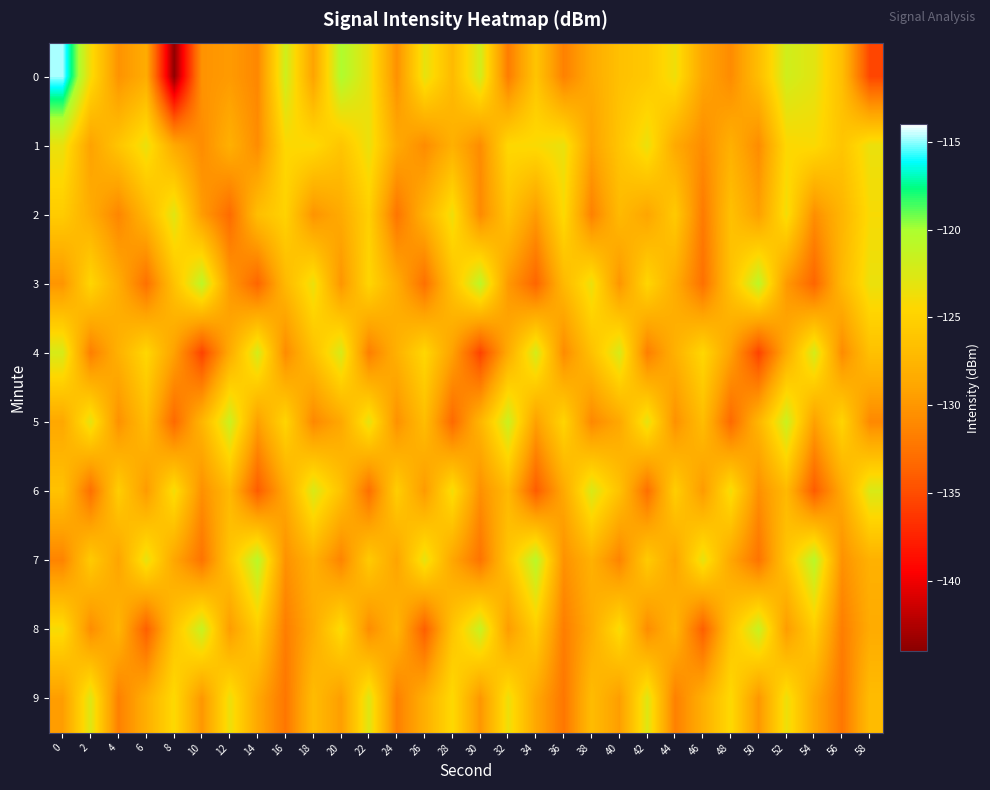

What is the total value across all series at 22?

-1263.1